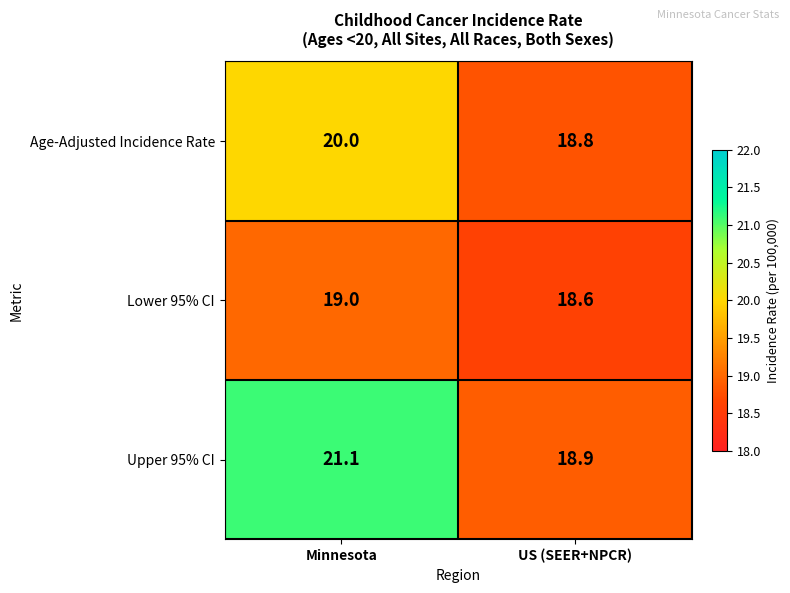

Which series has the largest total across all categories?

Upper 95% CI